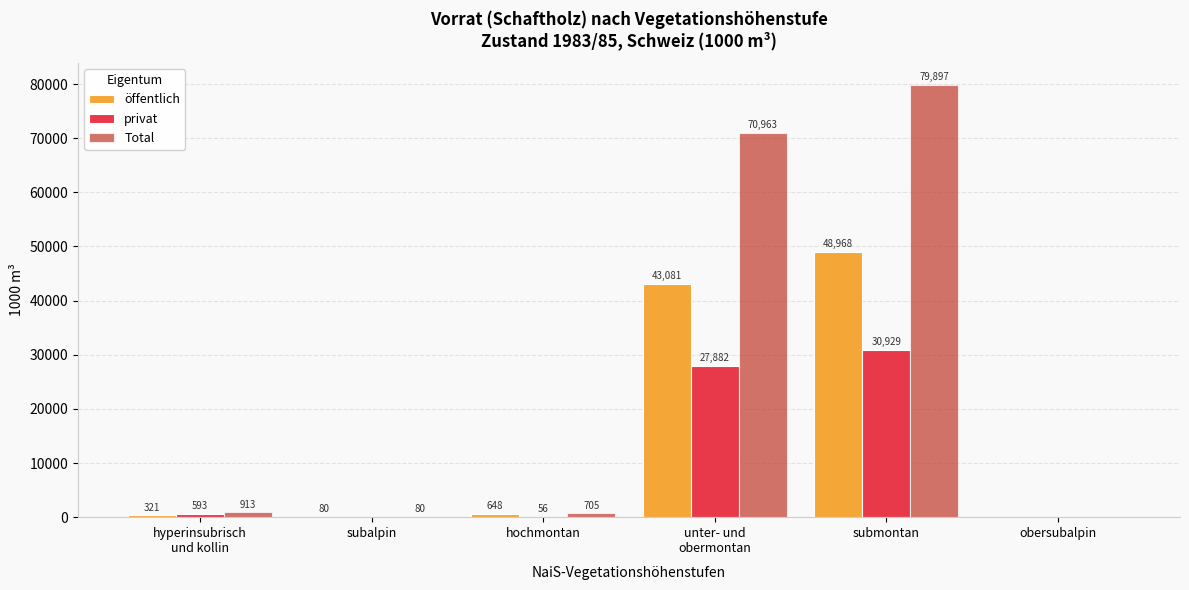

The öffentlich series shows 31858 at obersubalpin. True or false?

False